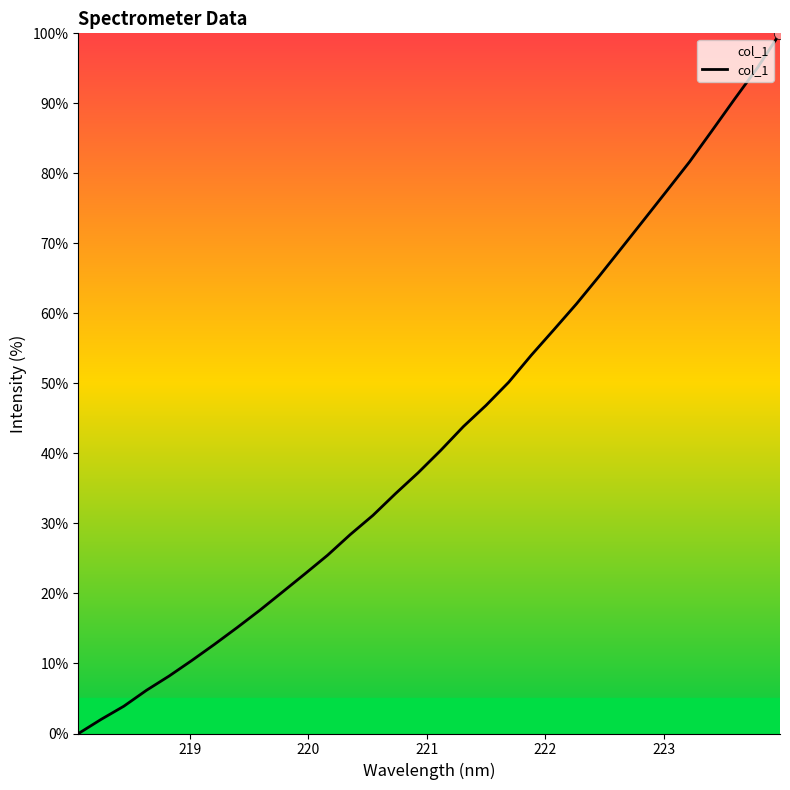

What is the maximum value shown in the chart?

100.0